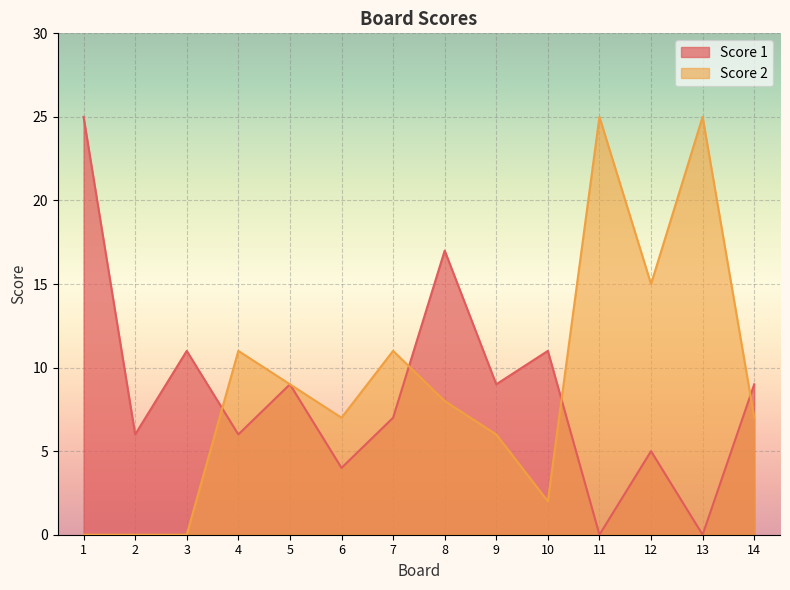

Read the Score 2 value at 4, to the nearest 5.

10